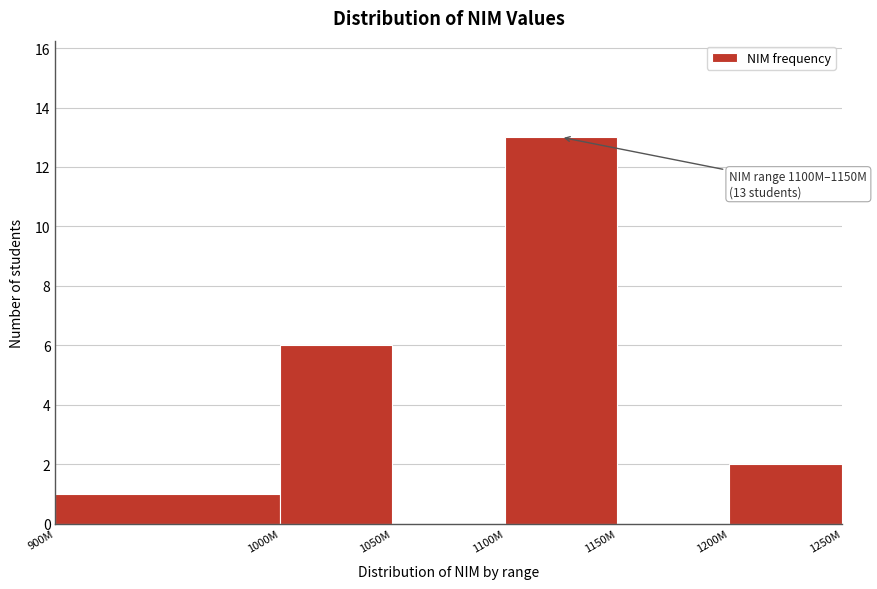

Reading right to left, list all the values displayed in this chart.

1200M=2	1150M=0	1100M=13	1050M=0	1000M=6	900M=1